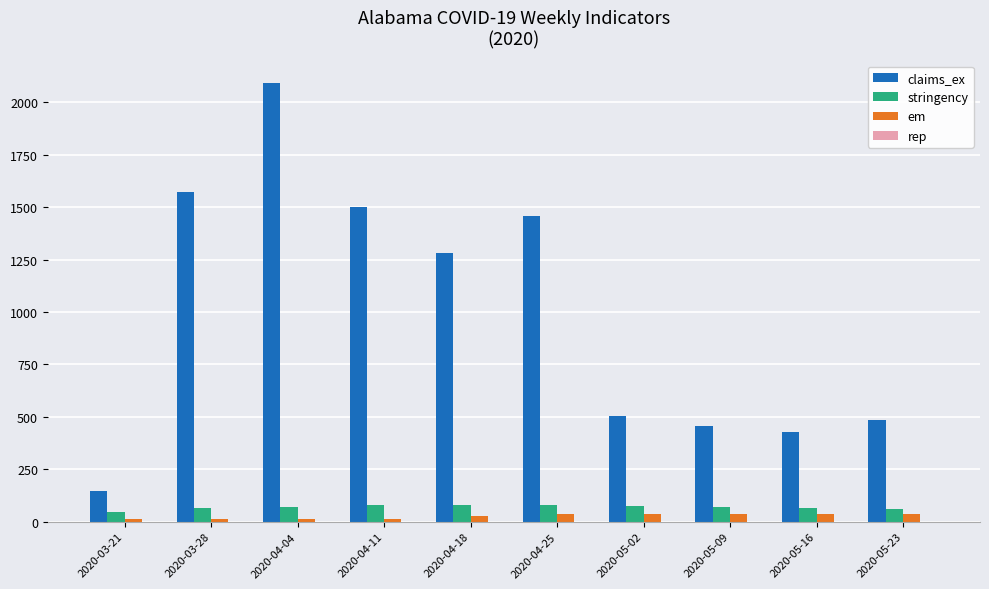

Count the number of categories in the chart.

10